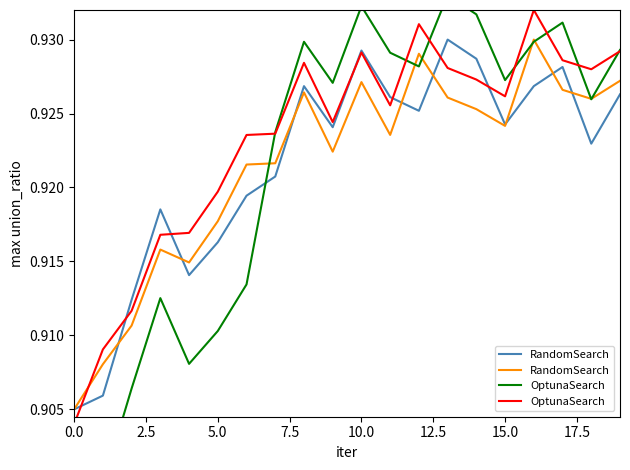

What is the average value of the RandomSearch series?

0.9